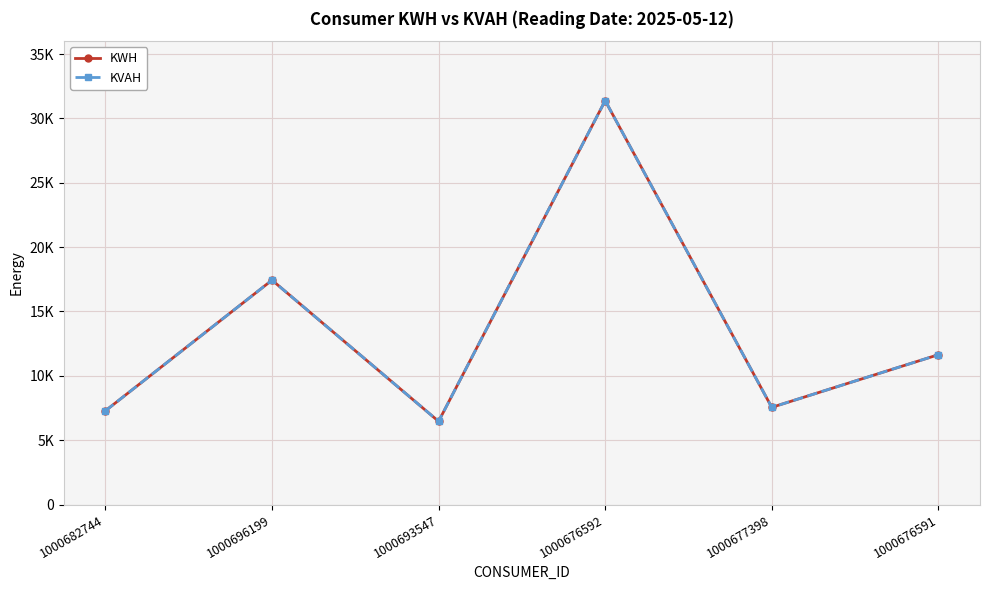

At which category does KVAH reach its first local valley?

1000693547